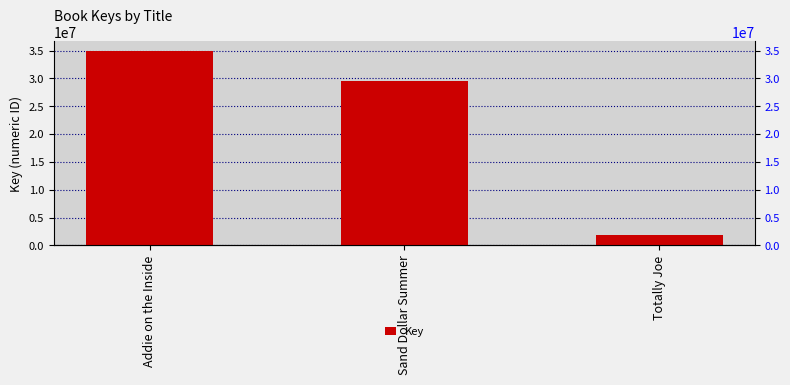

Which has a higher value, Sand Dollar Summer or Addie on the Inside?

Addie on the Inside